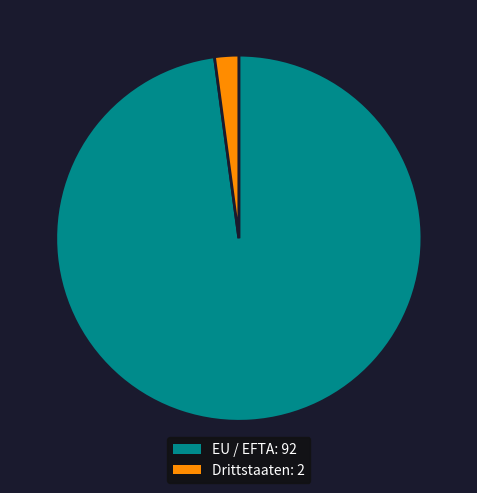

Is there a majority slice in this chart?

Yes